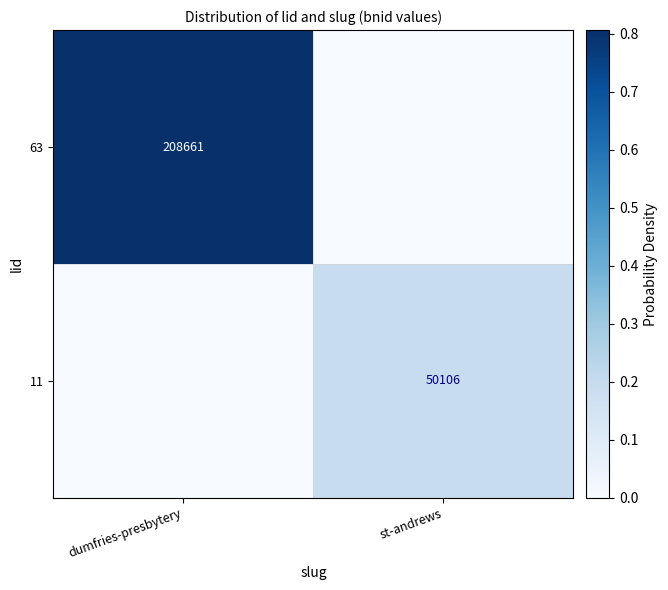

The 63 series shows 123198 at dumfries-presbytery. True or false?

False